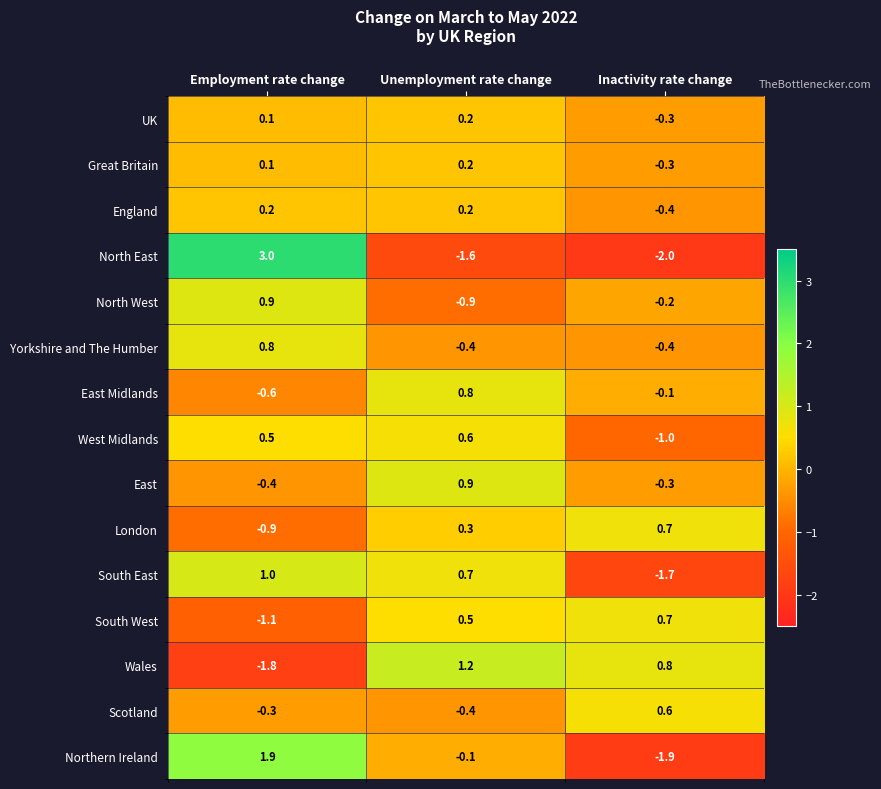

Which series has the widest spread of values?

North East